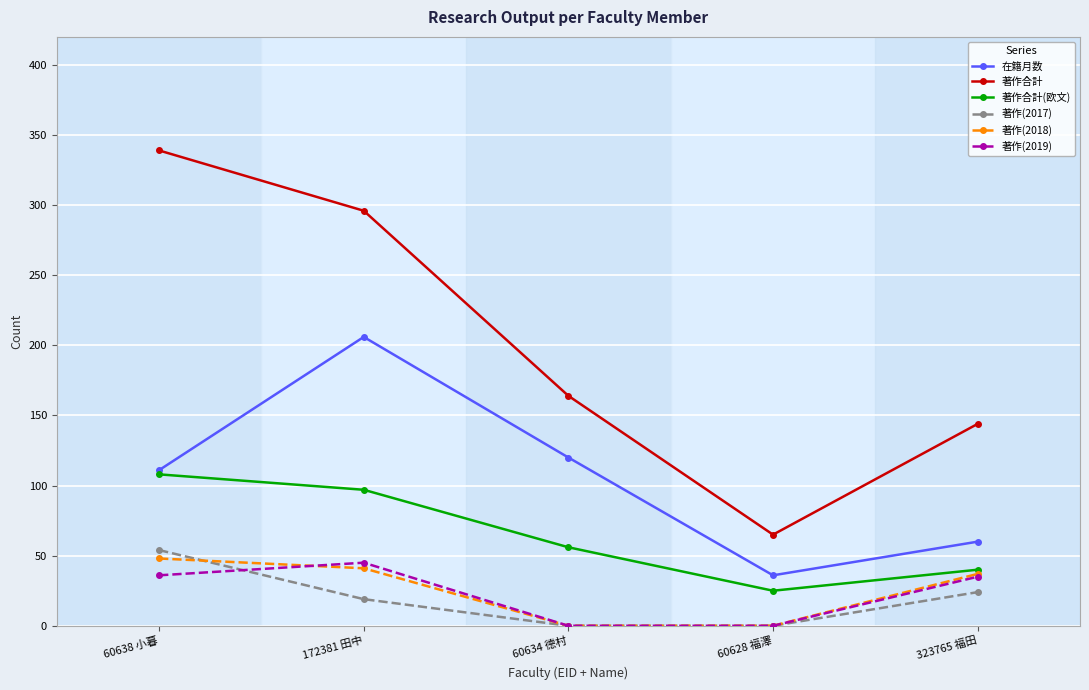

How many data points does each series have?

5